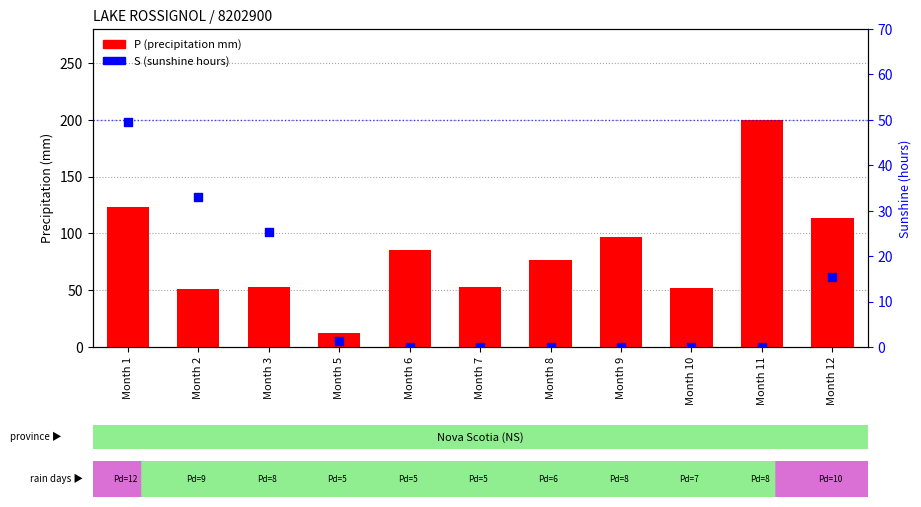

Which series has the largest Y range (max minus min)?

P (precipitation mm)